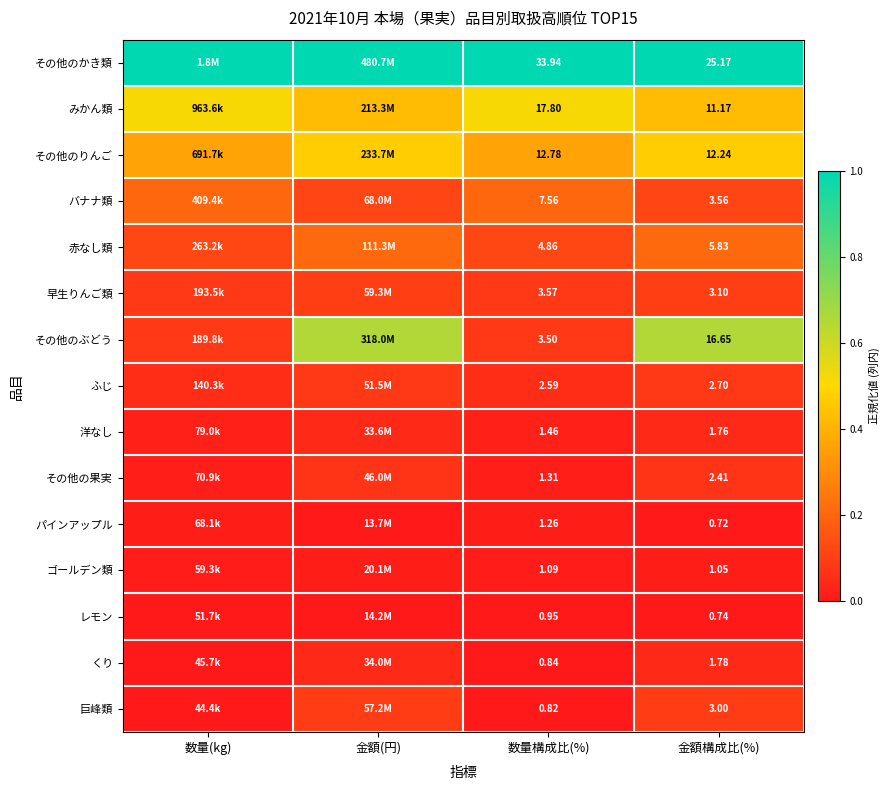

Rank the series at 数量構成比(%) from lowest to highest value.

巨峰類, くり, レモン, ゴールデン類, パインアップル, その他の果実, 洋なし, ふじ, その他のぶどう, 早生りんご類, 赤なし類, バナナ類, その他のりんご, みかん類, その他のかき類